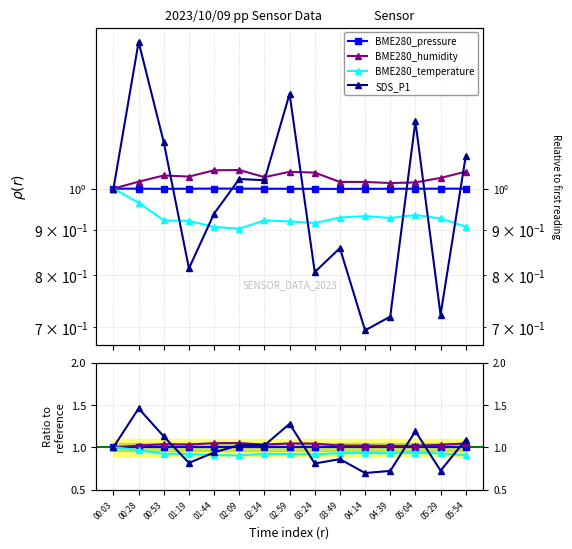

How many data points in BME280_humidity are above 1?

14